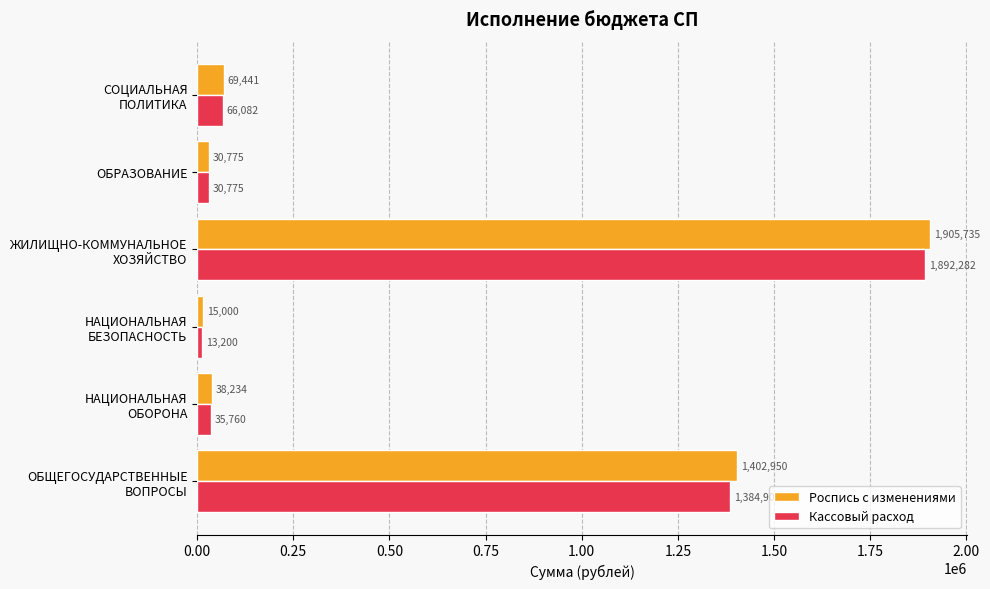

Which series has the largest range (max minus min)?

Роспись с изменениями